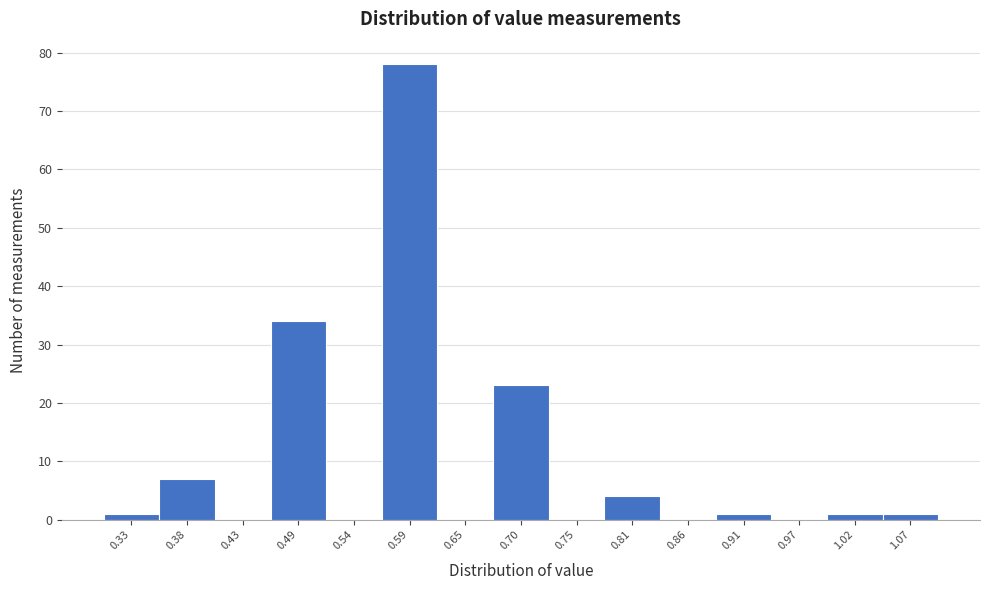

Reading left to right, list every bar in this chart as the range it spans on the x-axis followed by its height. Neither the bar edges nor the heights are printed on the chart, so give them approximately, as read against the axes.

0.30 to 0.35: 1
0.35 to 0.41: 7
0.41 to 0.46: 0
0.46 to 0.51: 34
0.51 to 0.57: 0
0.57 to 0.62: 78
0.62 to 0.67: 0
0.67 to 0.73: 23
0.73 to 0.78: 0
0.78 to 0.83: 4
0.83 to 0.89: 0
0.89 to 0.94: 1
0.94 to 0.99: 0
0.99 to 1.05: 1
1.05 to 1.10: 1